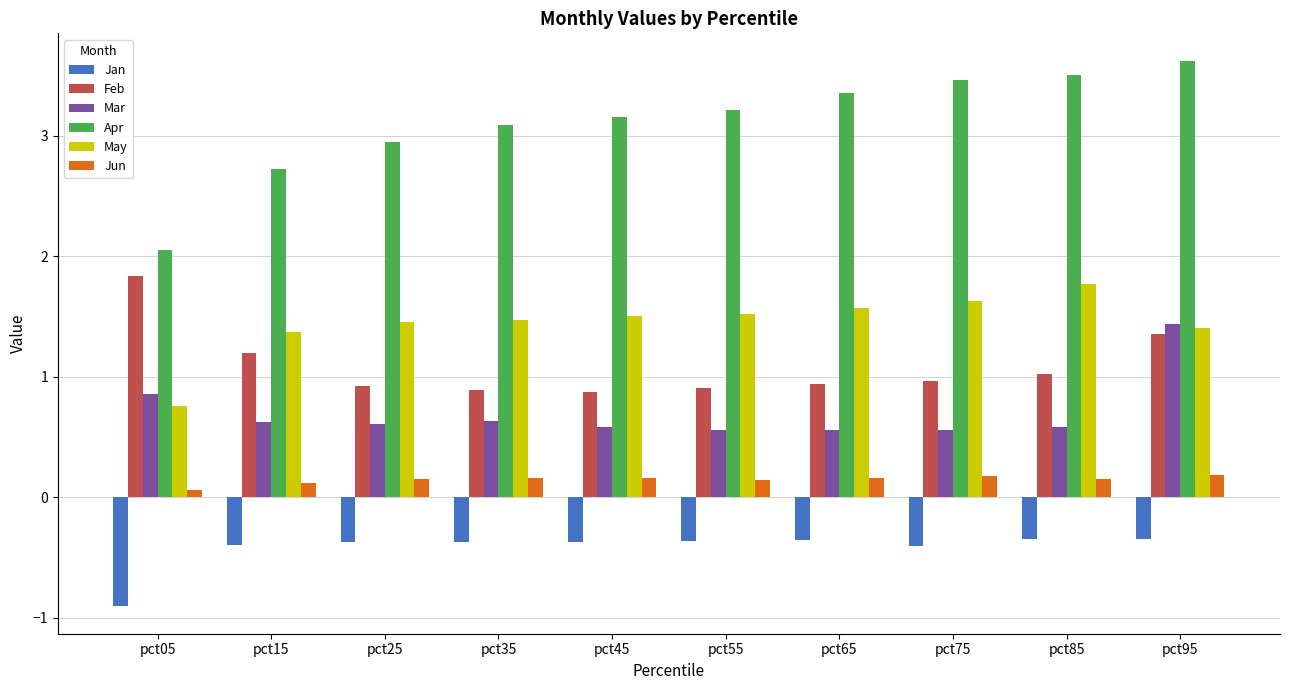

How many categories are shown in the chart?

10